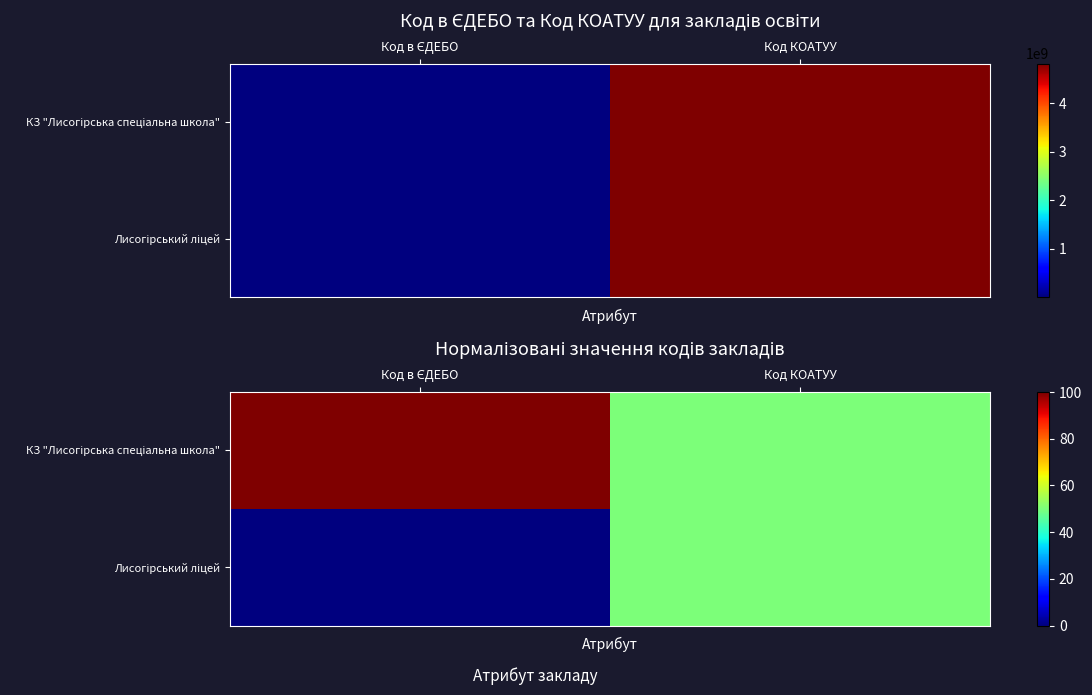

How many distinct data groups are displayed?

2